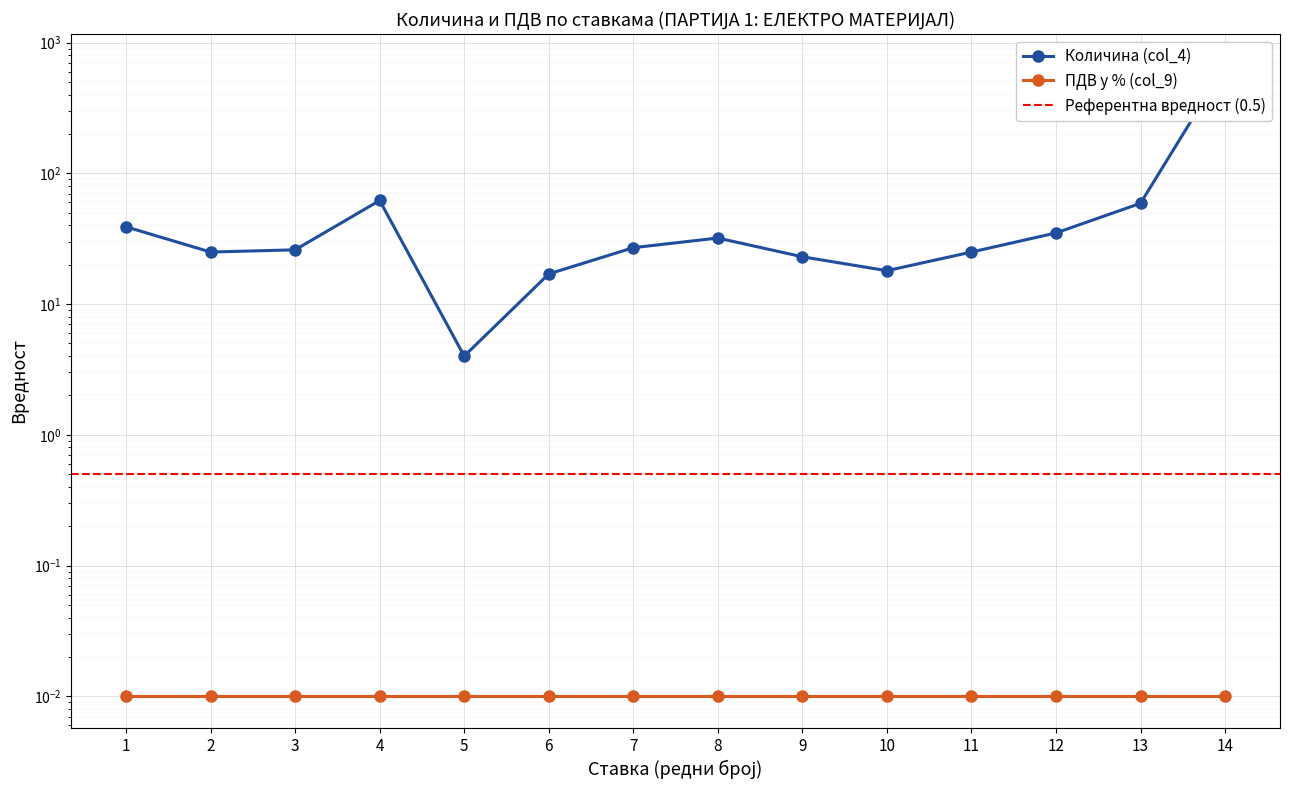

How many values exceed 27?

6